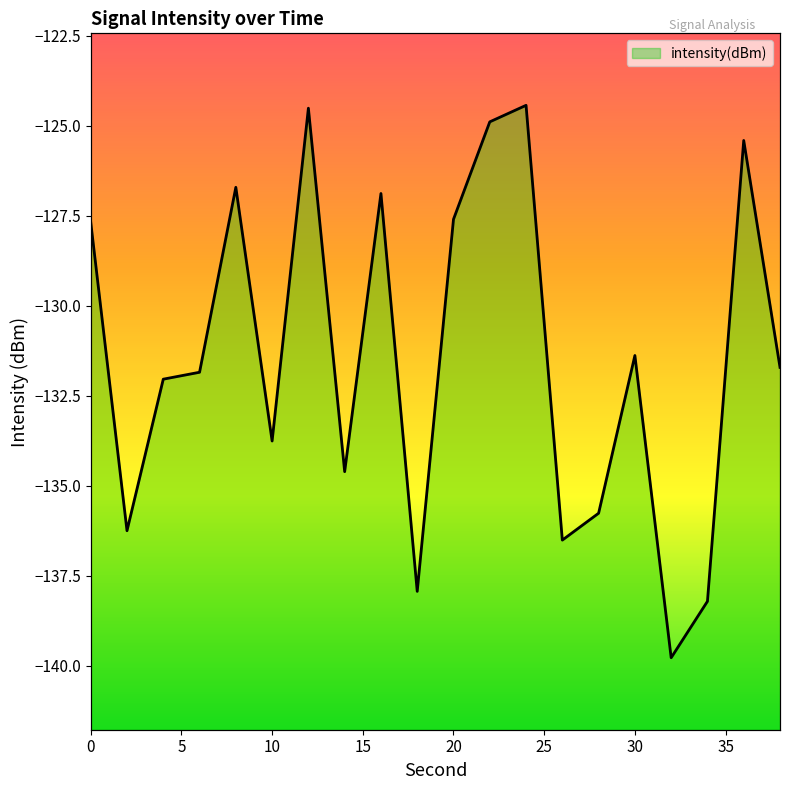

Is it true that the value at 18 is -137.9?

True